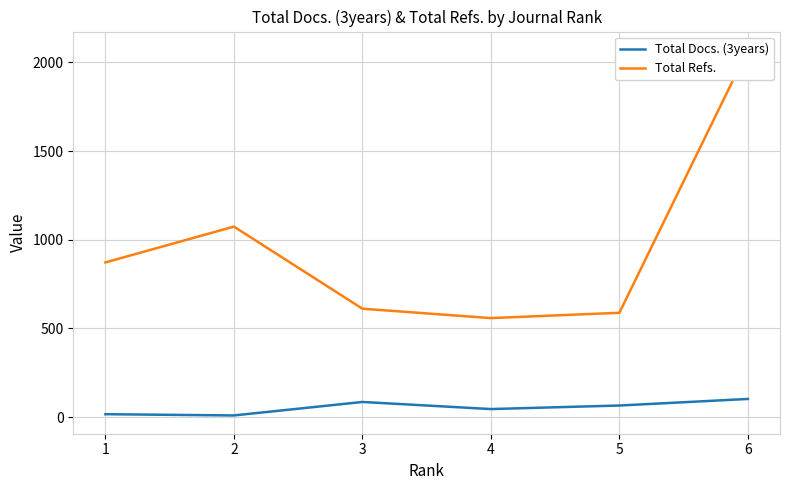

At which category does the chart reach its minimum across all series?

2